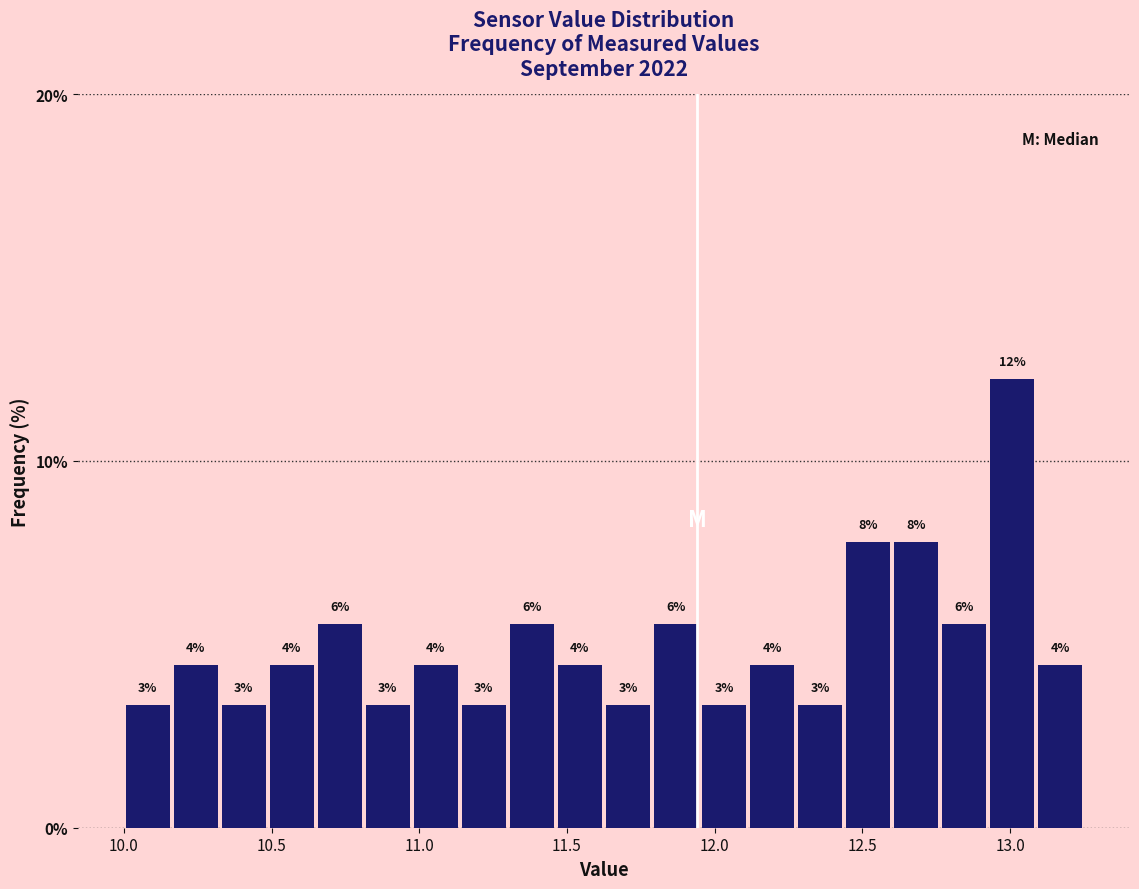

Read against the x-axis, roughly where is the centre of the tallest bar?

13.00